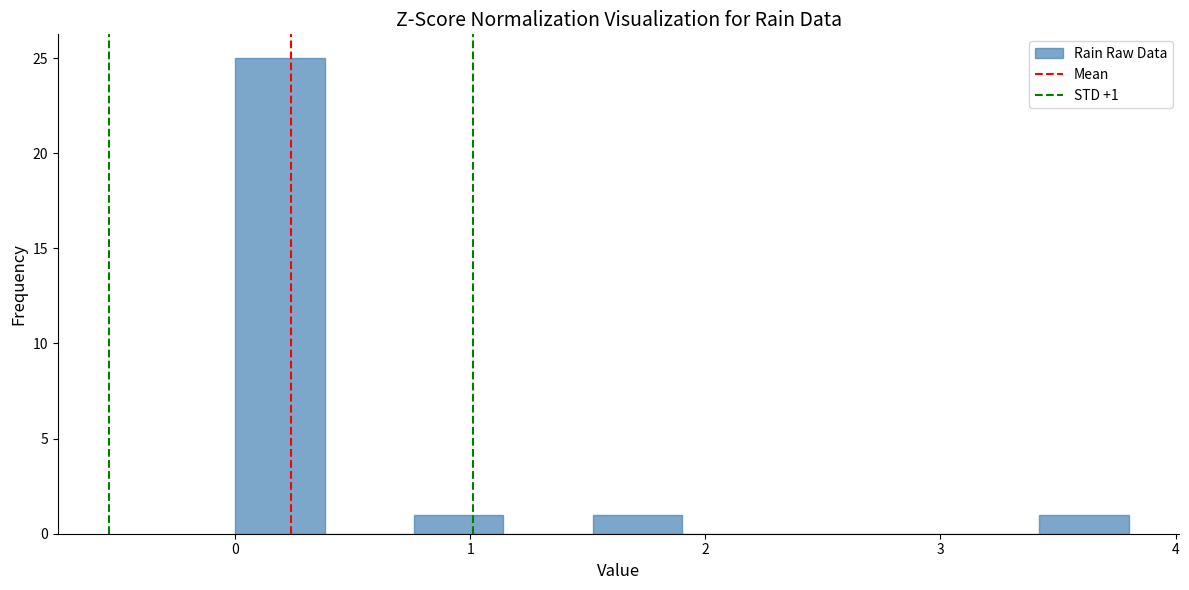

Read against the x-axis, roughly where is the centre of the tallest bar?

0.2